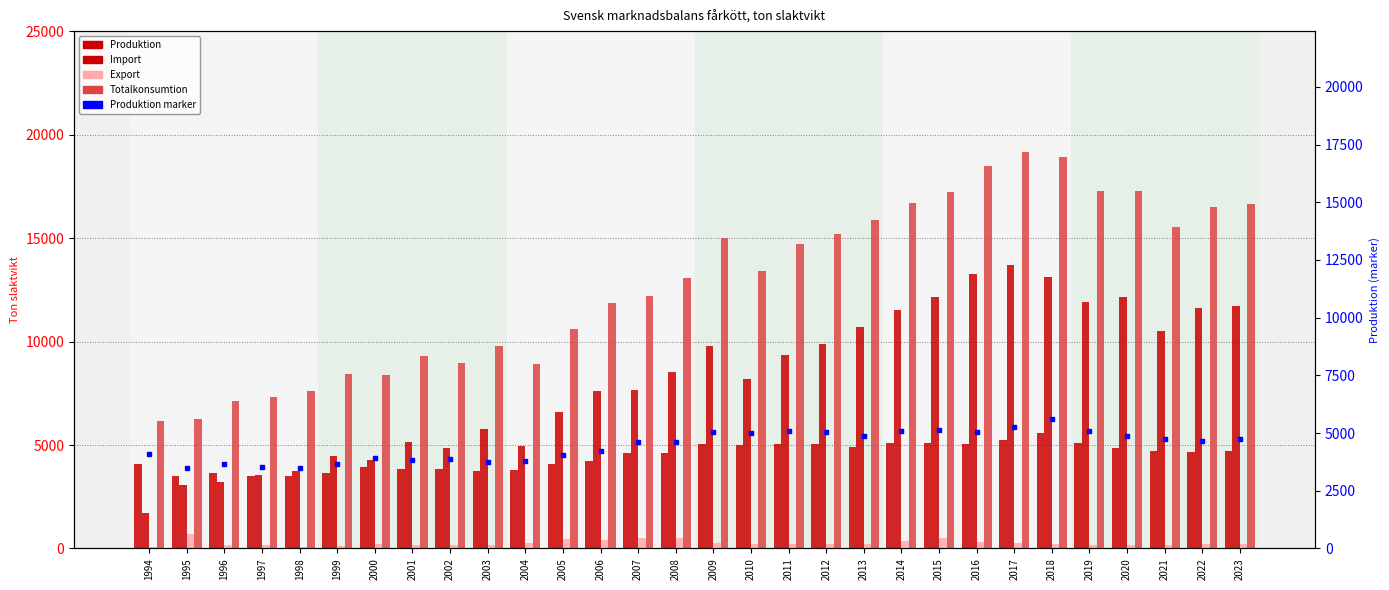

How many series are shown in this chart?

5